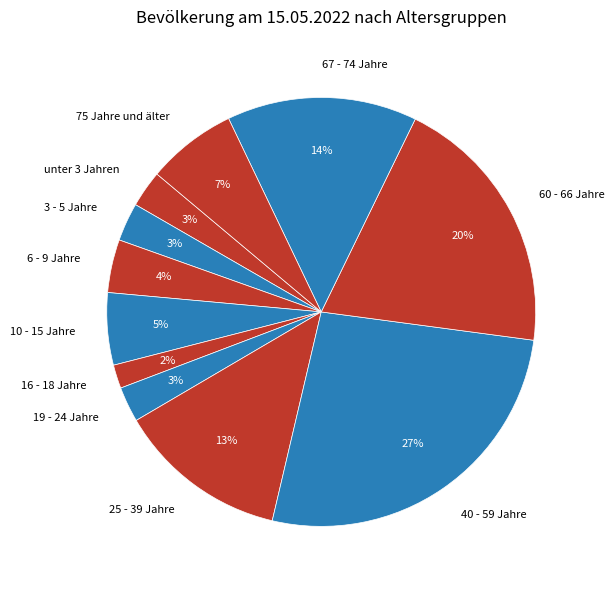

Combined, do 60 - 66 Jahre and 19 - 24 Jahre account for over 50%?

No